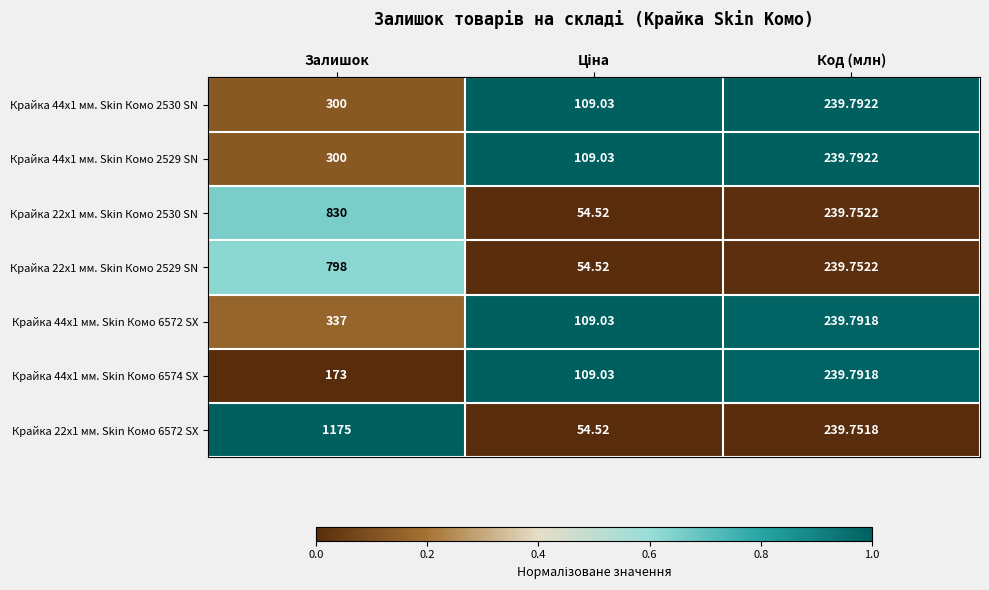

Where is Крайка 44x1 мм. Skin Комо 2530 SN nearest to the value 204?

Код (млн)